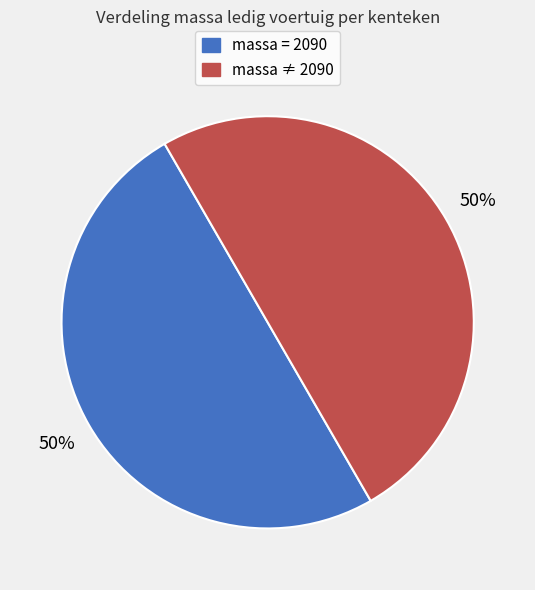

To the nearest percent, what is the average slice percentage?

50%